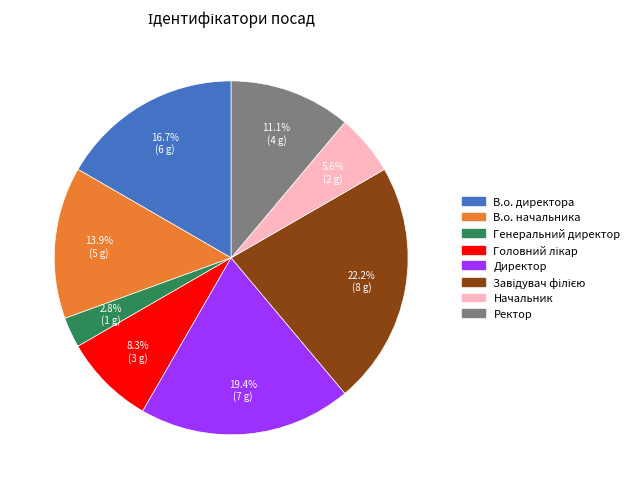

Is there any slice that represents more than half of the pie?

No